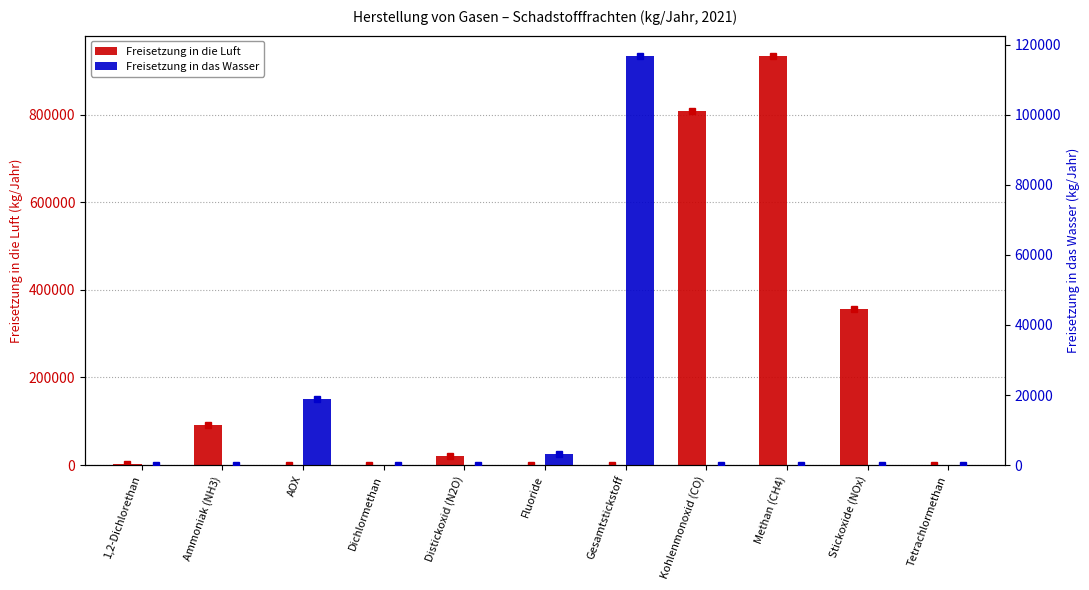

Reading left to right, list all the values displayed in this chart.

Freisetzung in die Luft: 2760	91000	0	0	21300	0	0	809000	934000	356000	205
Freisetzung in das Wasser: 75	0	18800	49	0	3220	116800	0	0	0	0